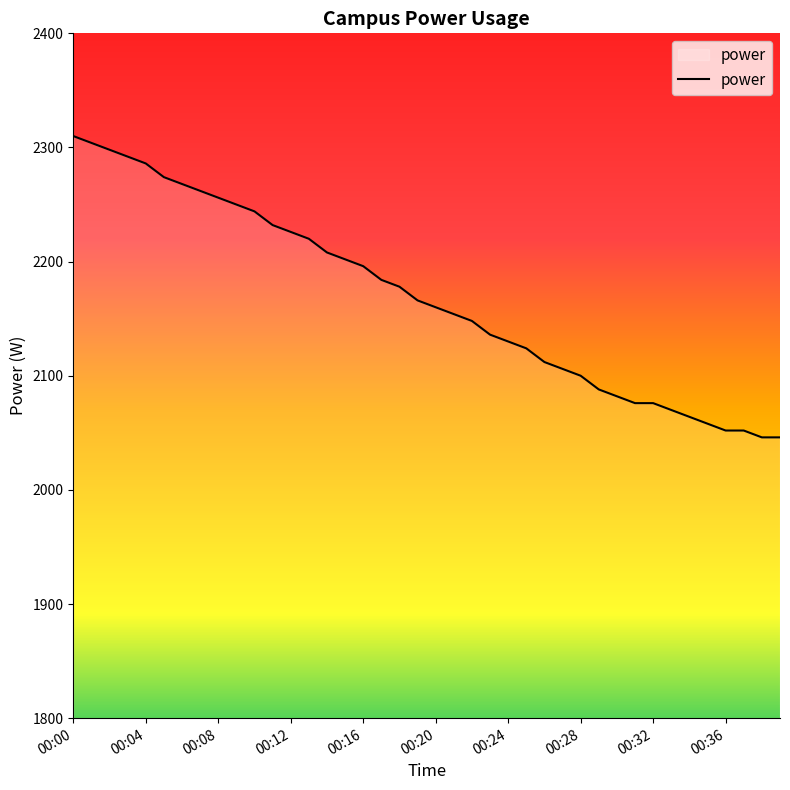

What is the greatest value displayed?

2310